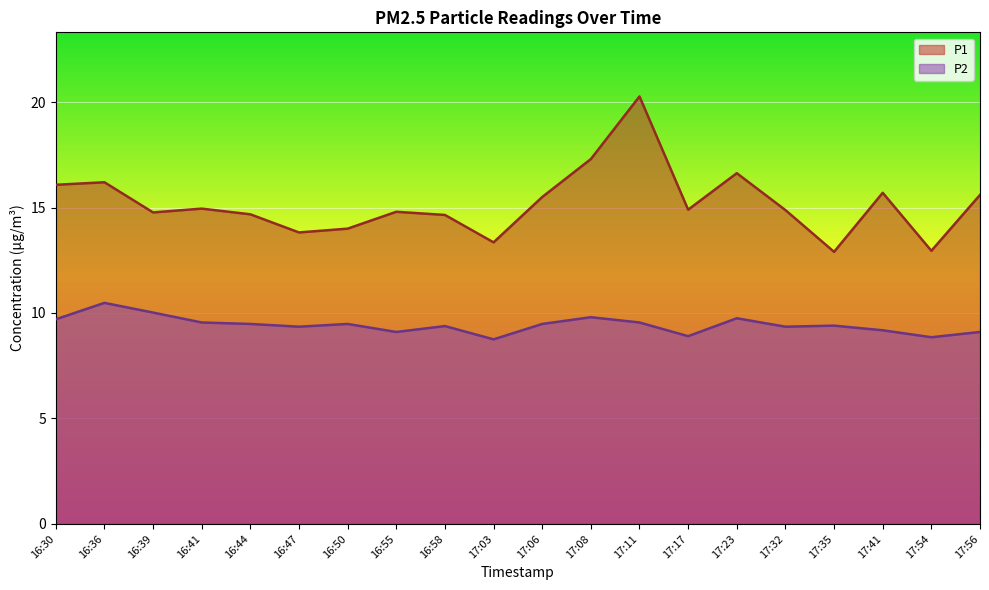

True or false: P1 has more than 2 interior local peaks.

True